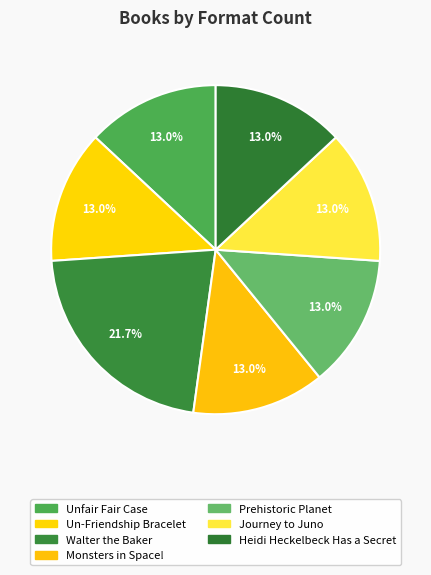

True or false: Monsters in Space! accounts for 8% of the total.

False